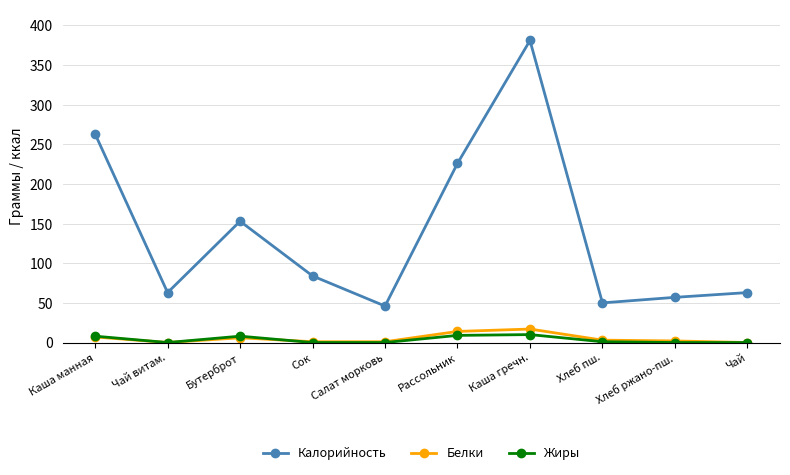

Which series has the largest total across all categories?

Калорийность